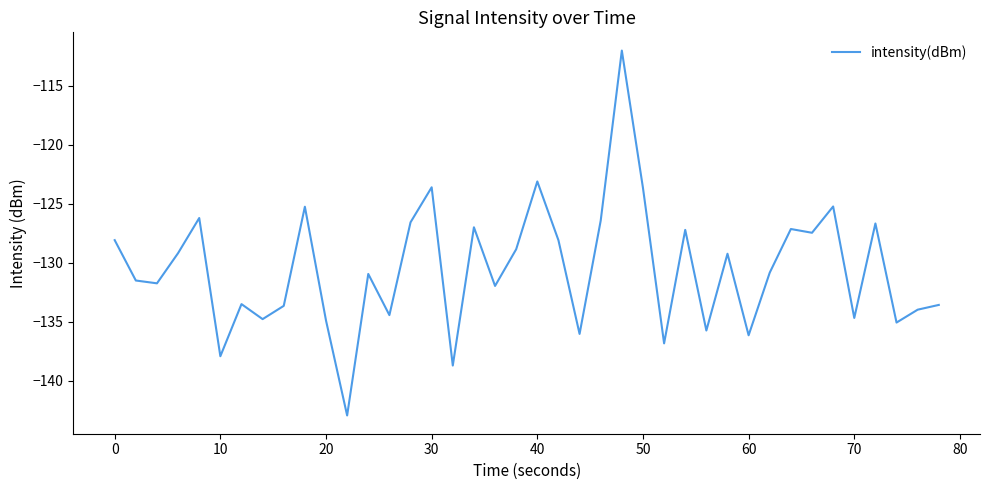

What is the minimum value shown in the chart?

-143.0